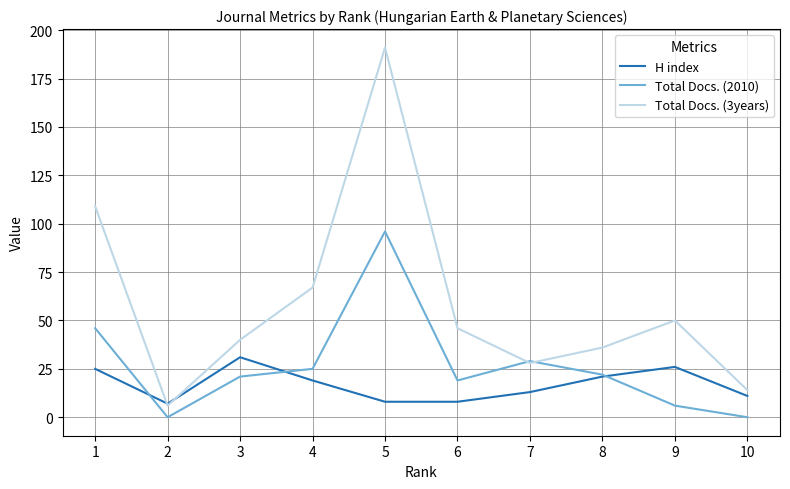

What is the difference between the second highest and minimum values in the Total Docs. (2010) series?

46